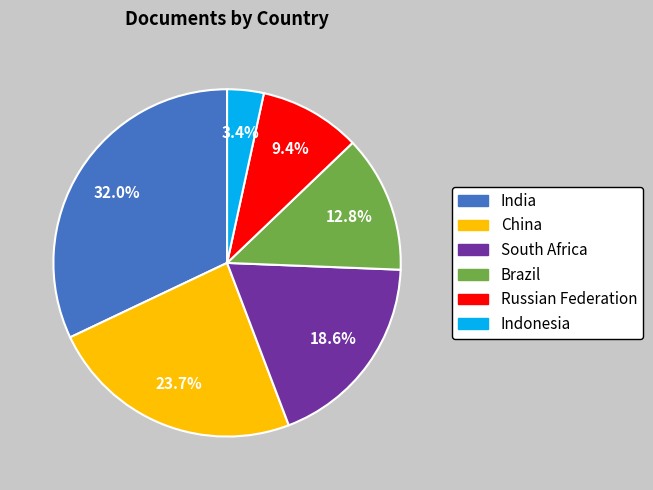

Does South Africa account for over 50% of the chart?

No